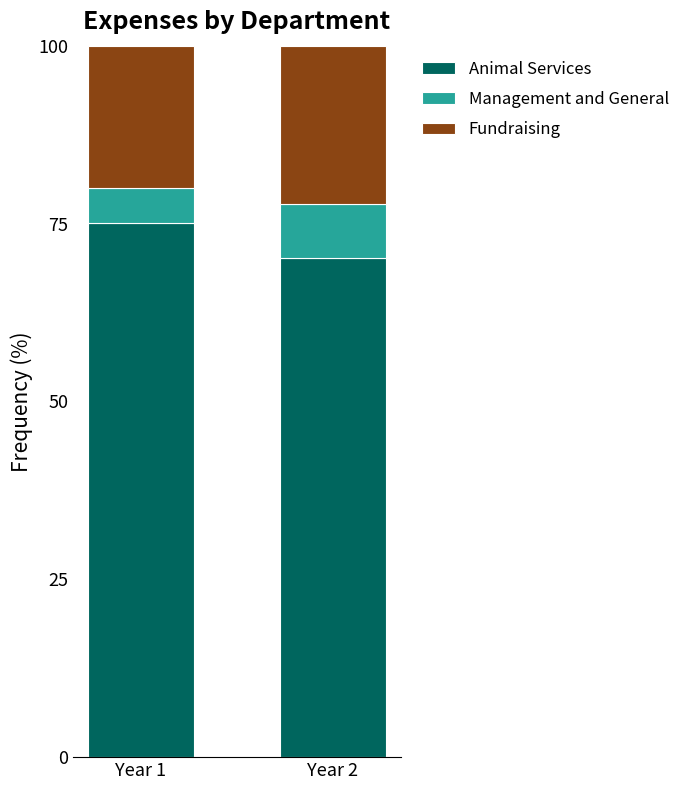

What are all the series names shown in the legend?

Animal Services, Management and General, Fundraising